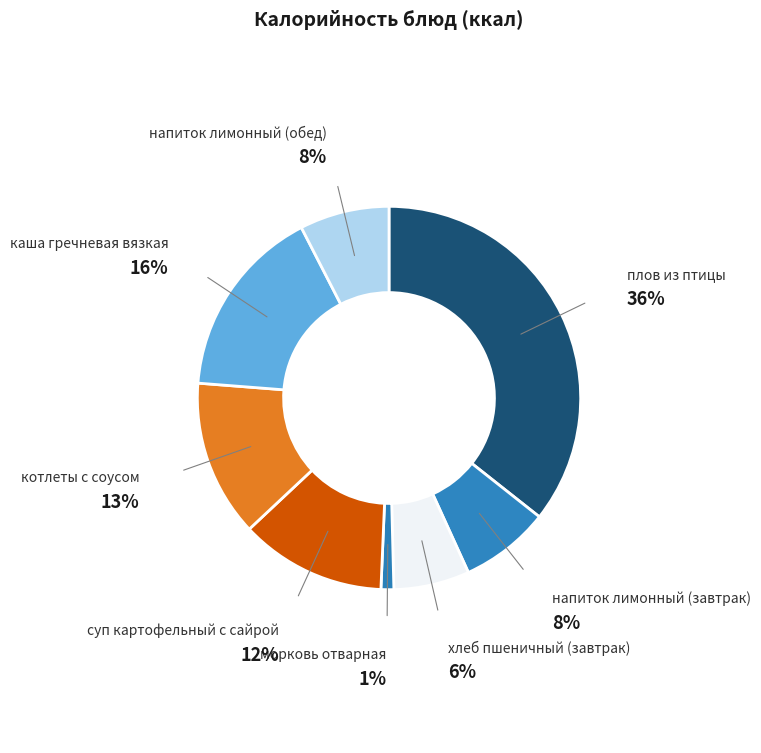

Which category has the biggest portion of the pie?

плов из птицы